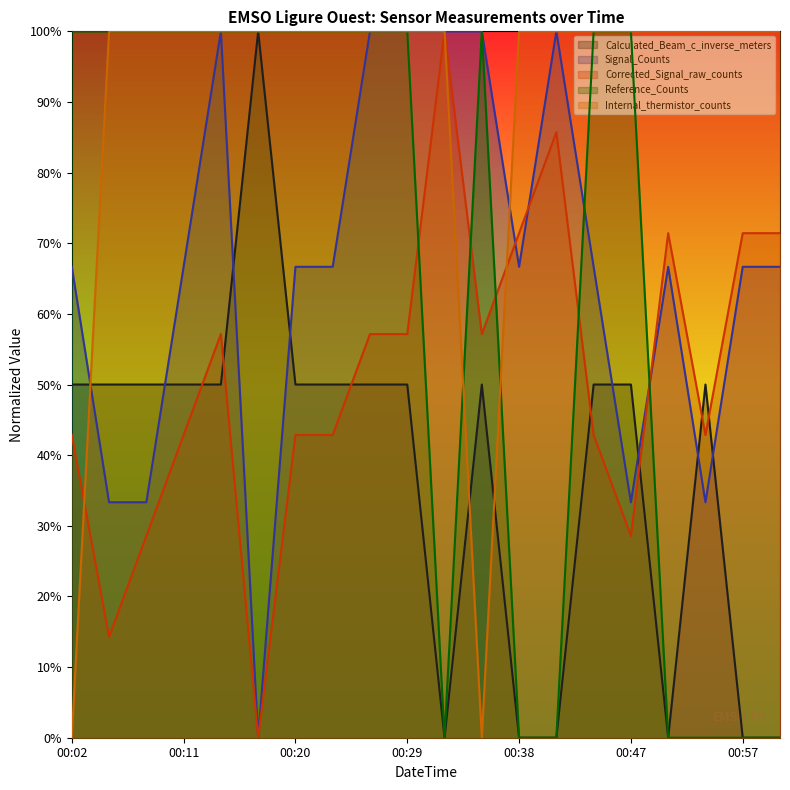

What are all the series names shown in the legend?

Calculated_Beam_c_inverse_meters, Signal_Counts, Corrected_Signal_raw_counts, Reference_Counts, Internal_thermistor_counts